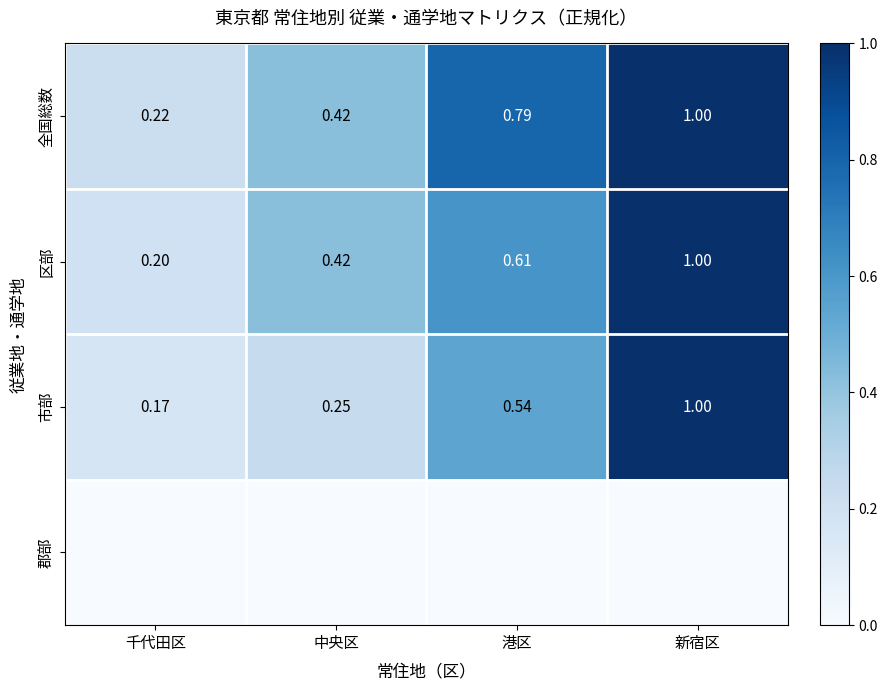

List the labels in order of 市部 value, largest first.

新宿区, 港区, 中央区, 千代田区